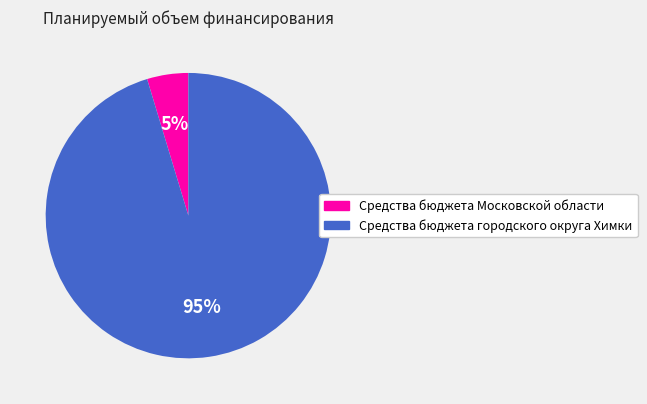

Which category has the biggest portion of the pie?

Средства бюджета городского округа Химки